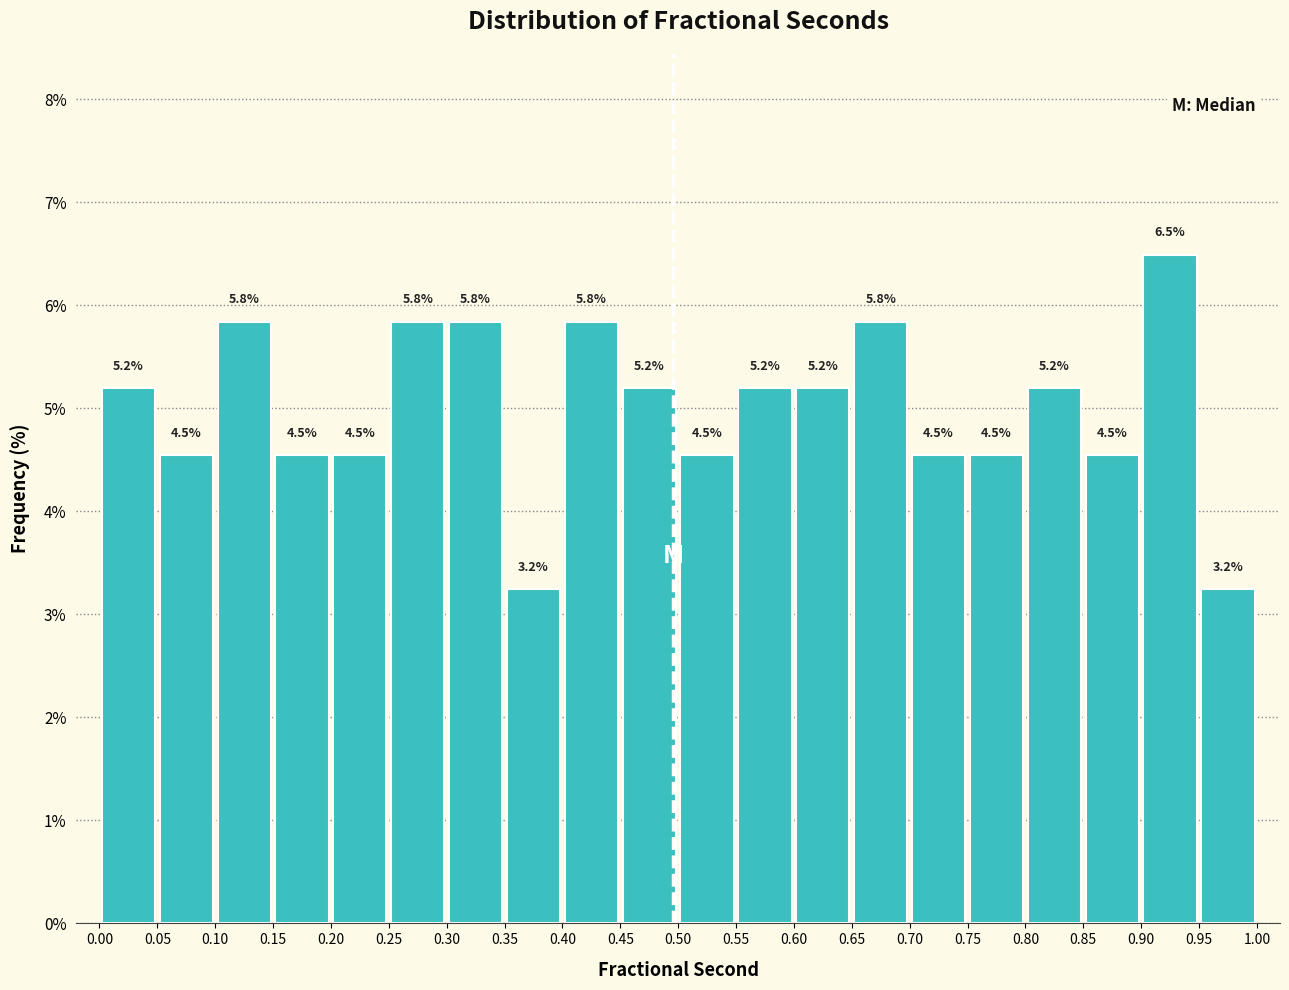

Which range on the x-axis has the tallest bar?

0.90 to 0.95